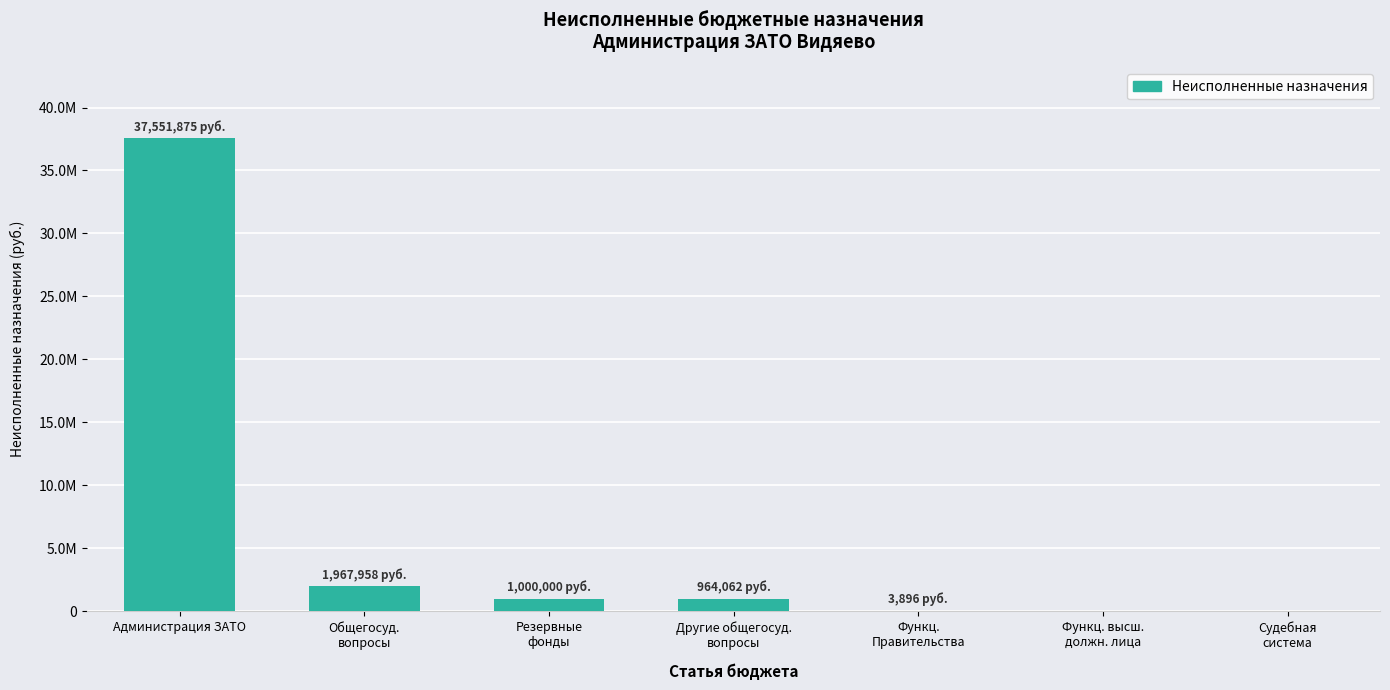

Are the bars horizontal?

No